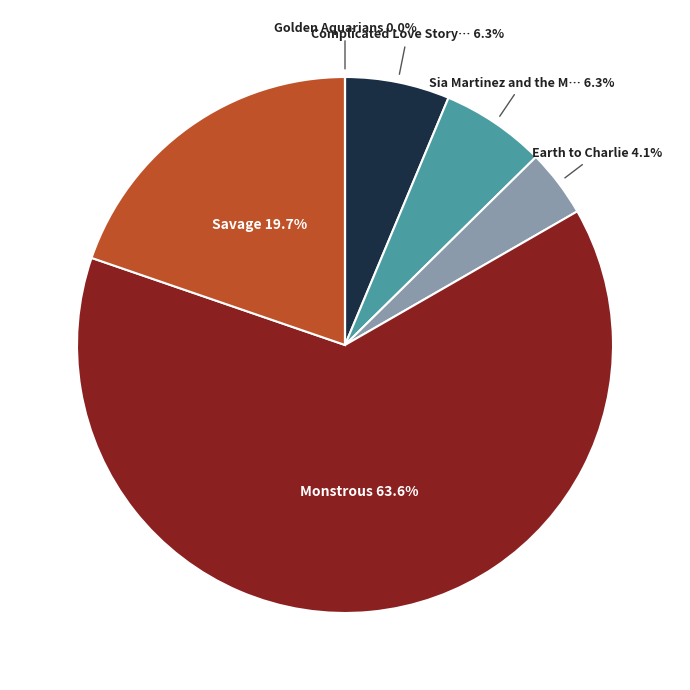

Is there any slice that represents more than half of the pie?

Yes